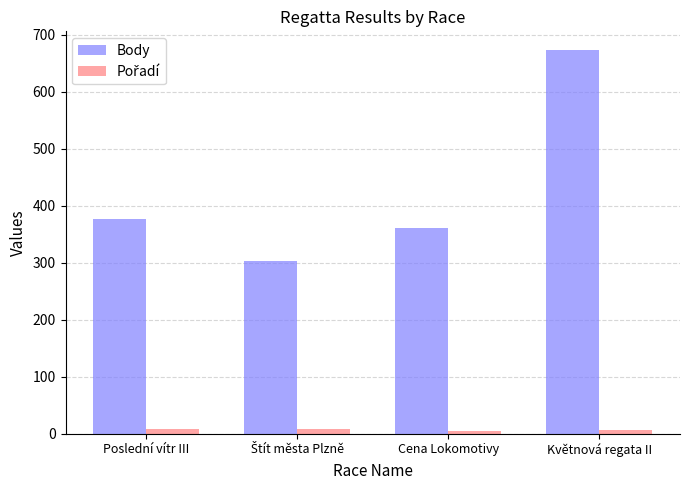

Which series has the widest spread of values?

Body